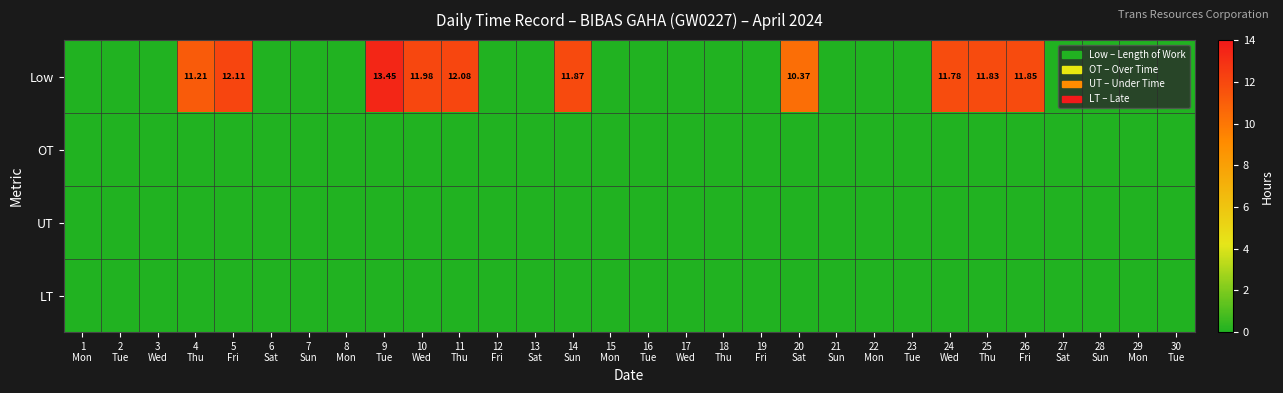

At how many categories does at least one series exceed 6?

10